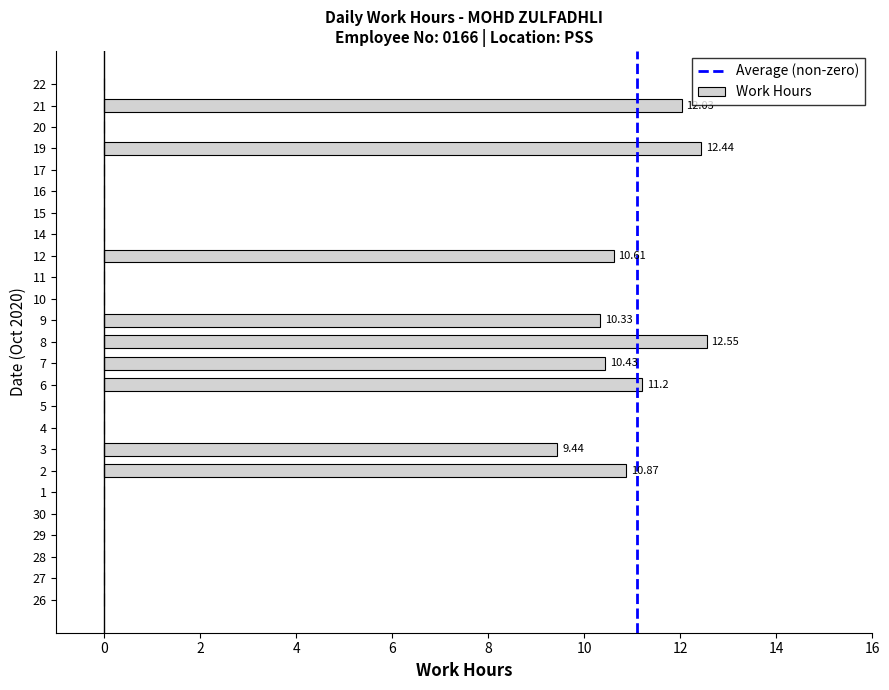

Count the number of data series in this chart.

1